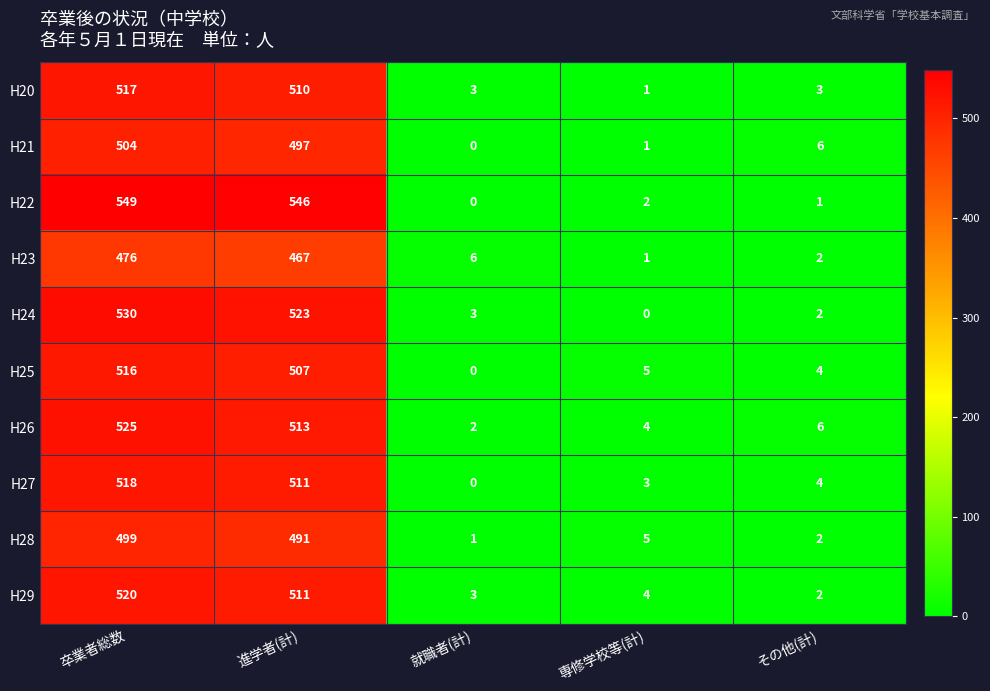

What is the total value across all series at 卒業者総数?

5154